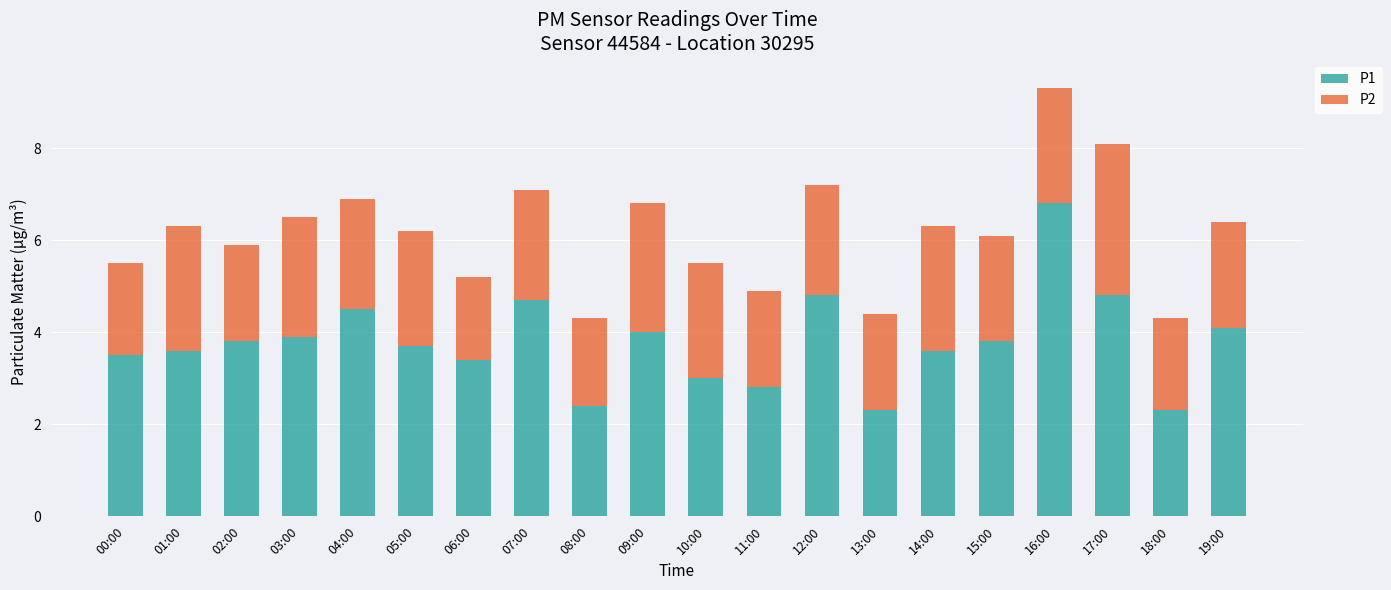

What is the maximum value for P1?

6.8